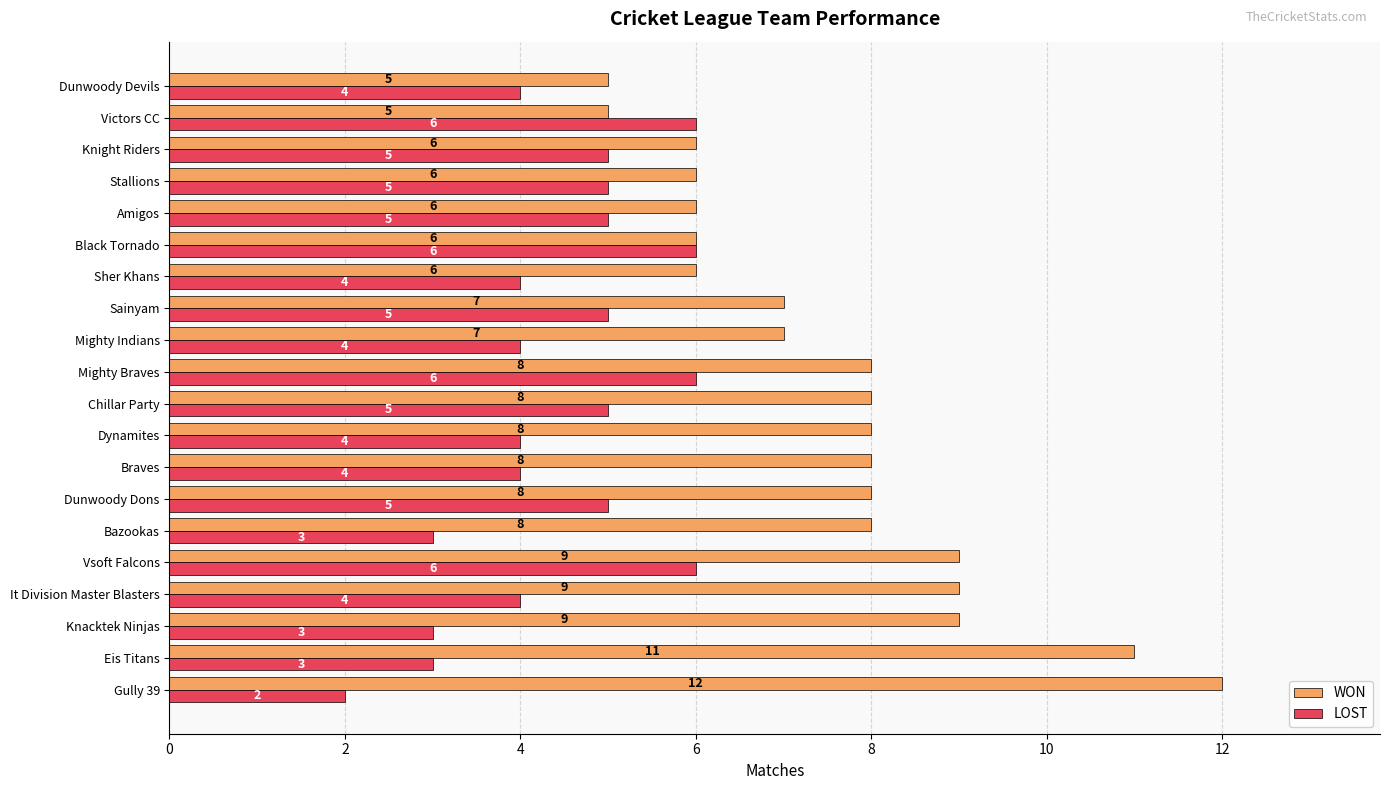

At which category is the sum across all series the highest?

Vsoft Falcons